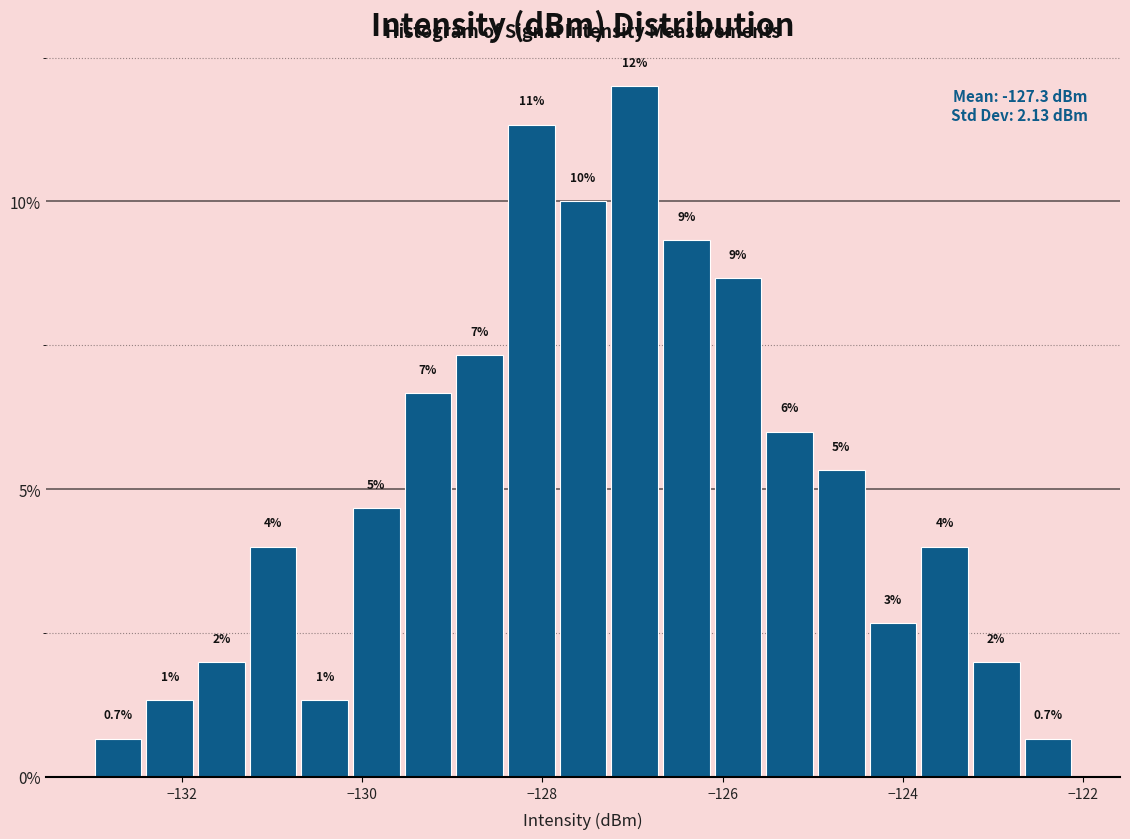

Read against the x-axis, roughly where is the centre of the tallest bar?

-127.0